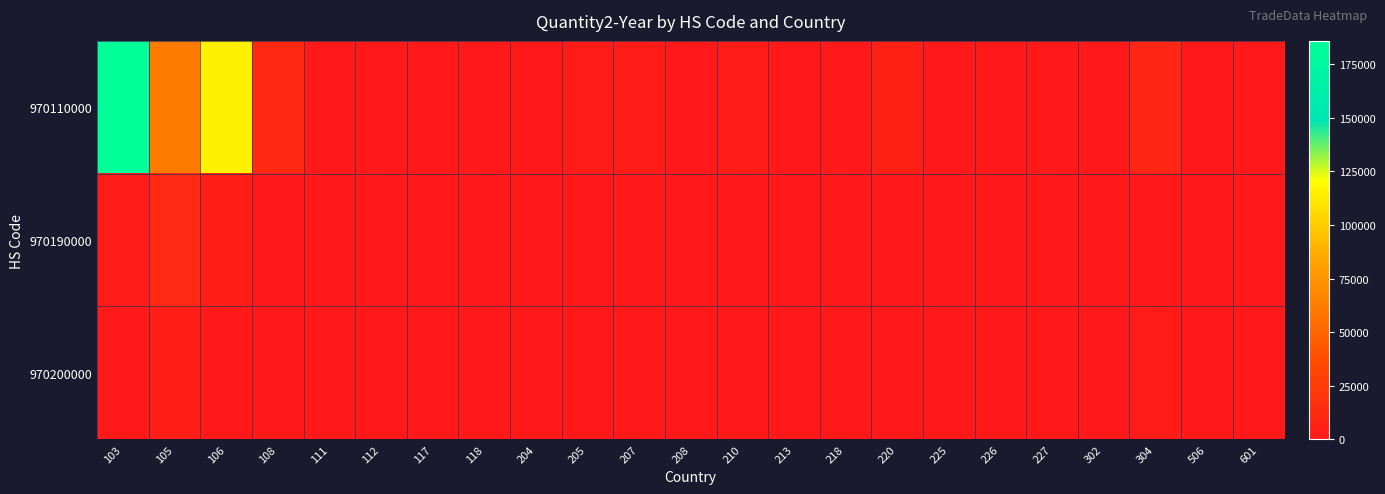

How many series are shown in this chart?

3